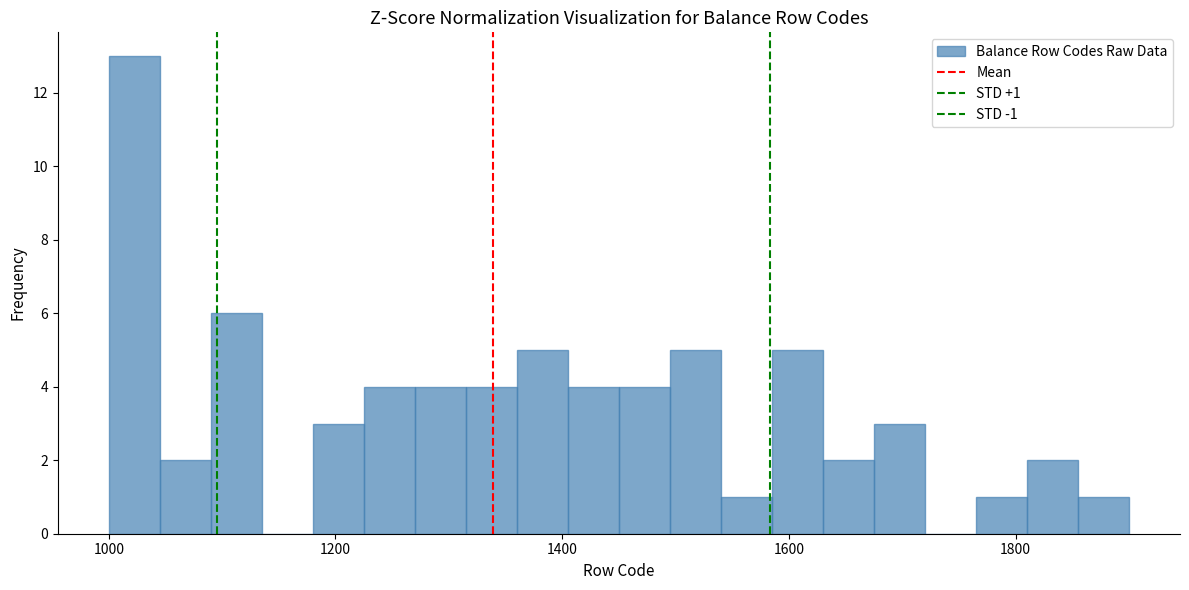

Around what value on the x-axis is the tallest bar? Give the approximate position of its centre, as read against the axis.

1020